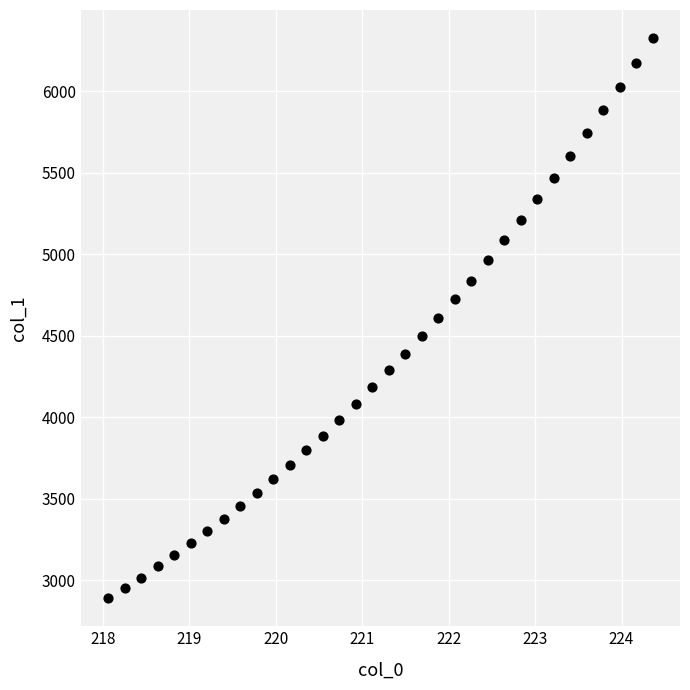

What is the range of X values (max minus min)?

6.3